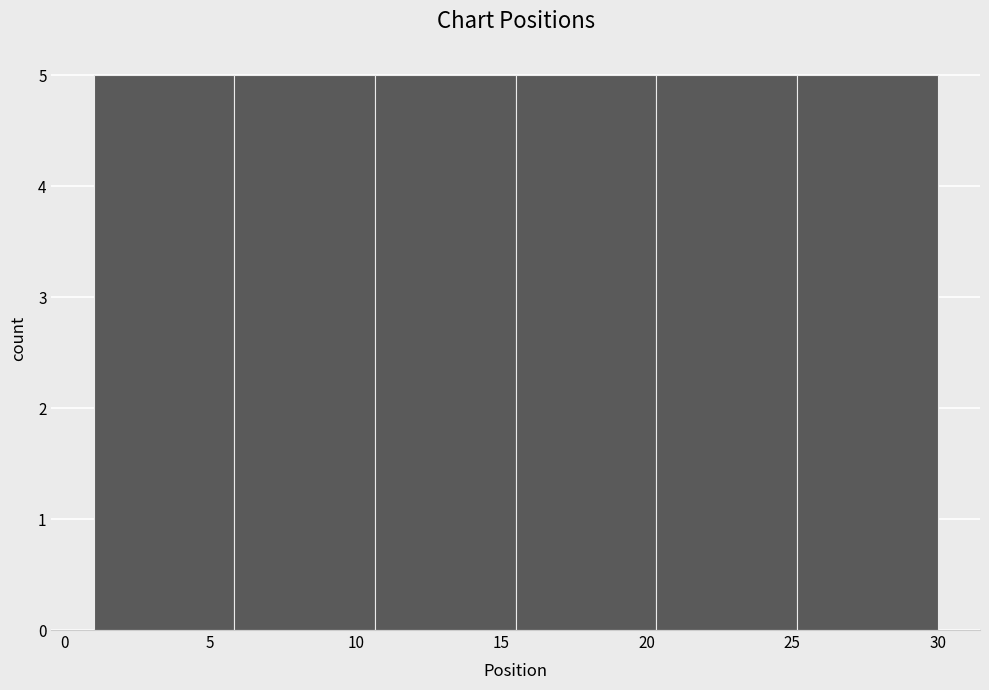

Reading left to right, list every bar in this chart as the range it spans on the x-axis followed by its height. Neither the bar edges nor the heights are printed on the chart, so give them approximately, as read against the axes.

1.0 to 6.0: 5
6.0 to 10.5: 5
10.5 to 15.5: 5
15.5 to 20.5: 5
20.5 to 25.0: 5
25.0 to 30.0: 5